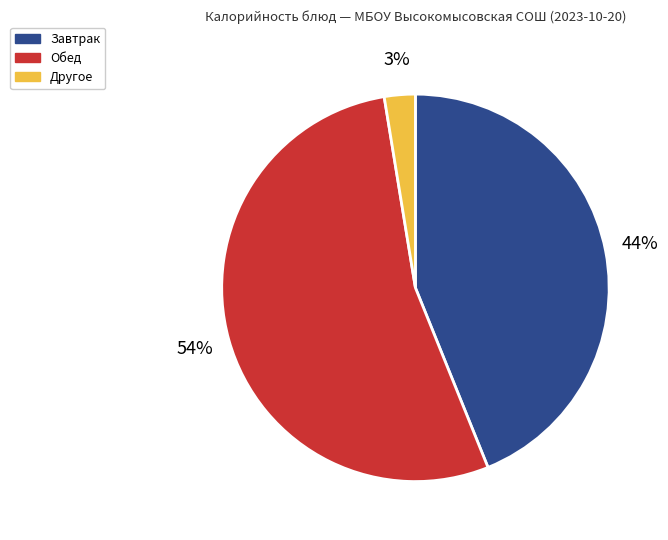

Is there any slice that represents more than half of the pie?

Yes